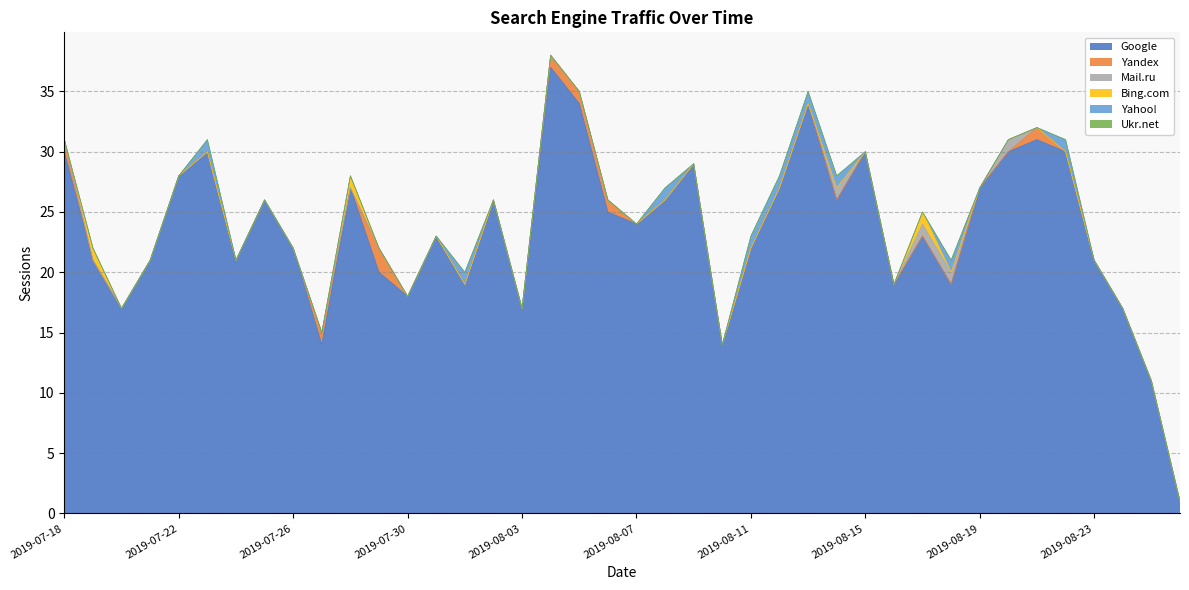

What is the total value across all series at 2019-07-30?

18